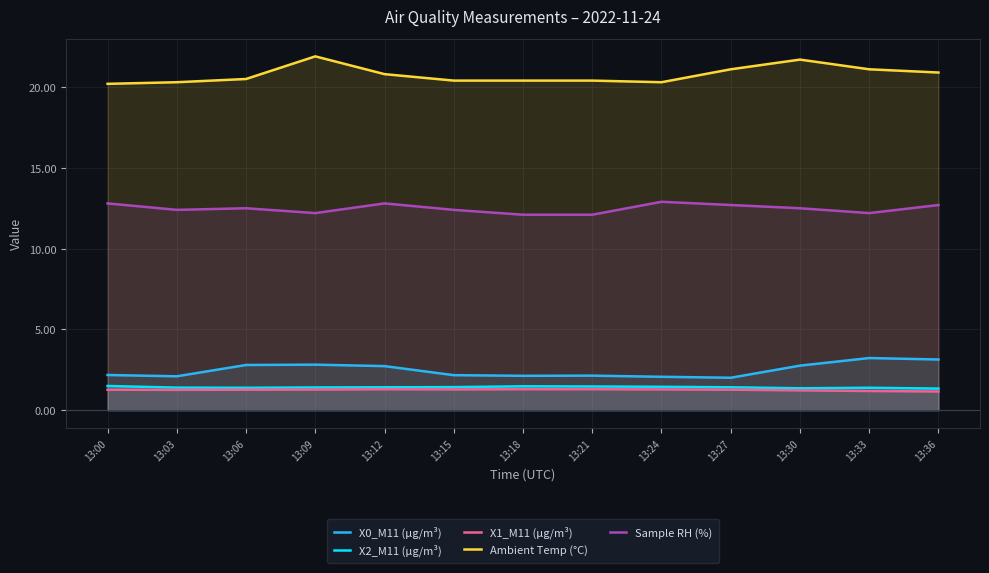

True or false: X2_M11 (μg/m³) and X1_M11 (μg/m³) cross at least once.

False